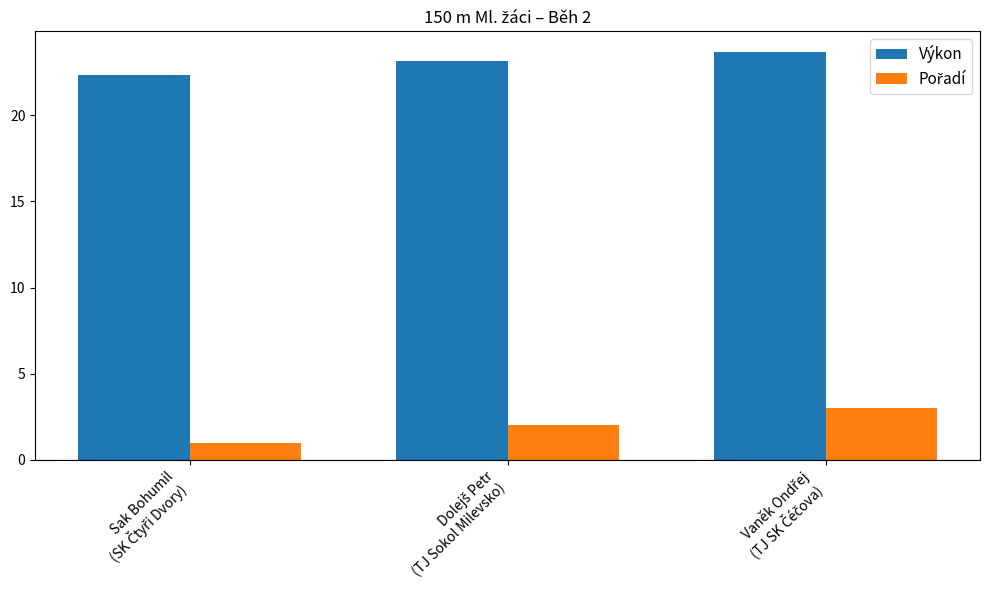

Which series has the largest total across all categories?

Výkon